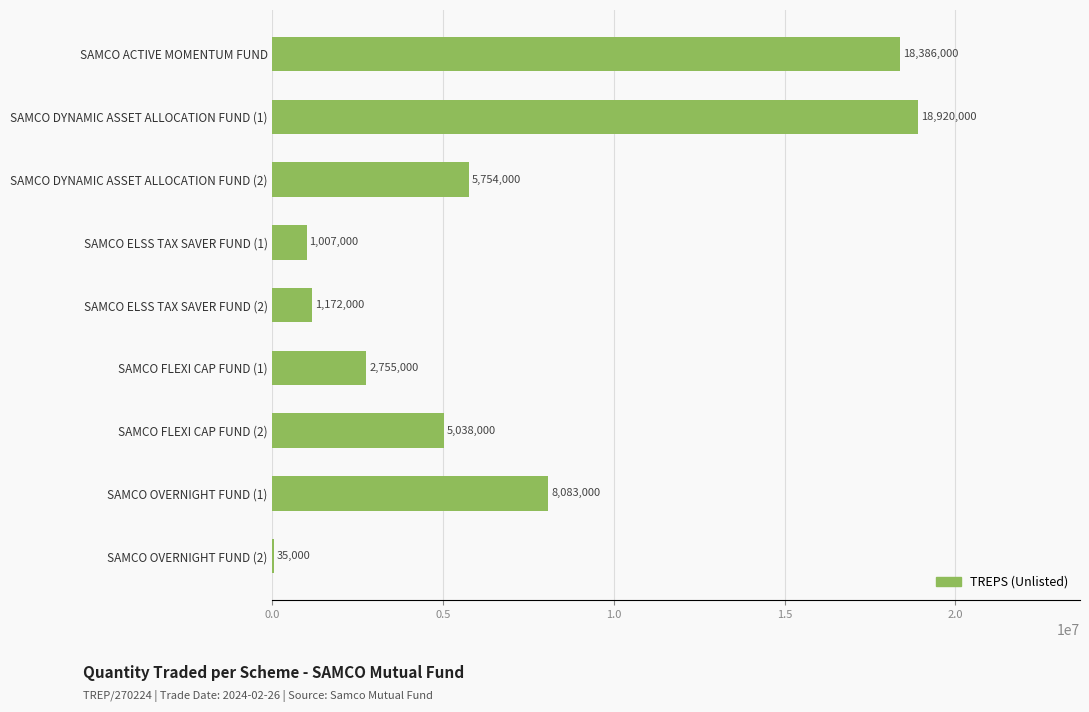

How many series are shown in this chart?

1